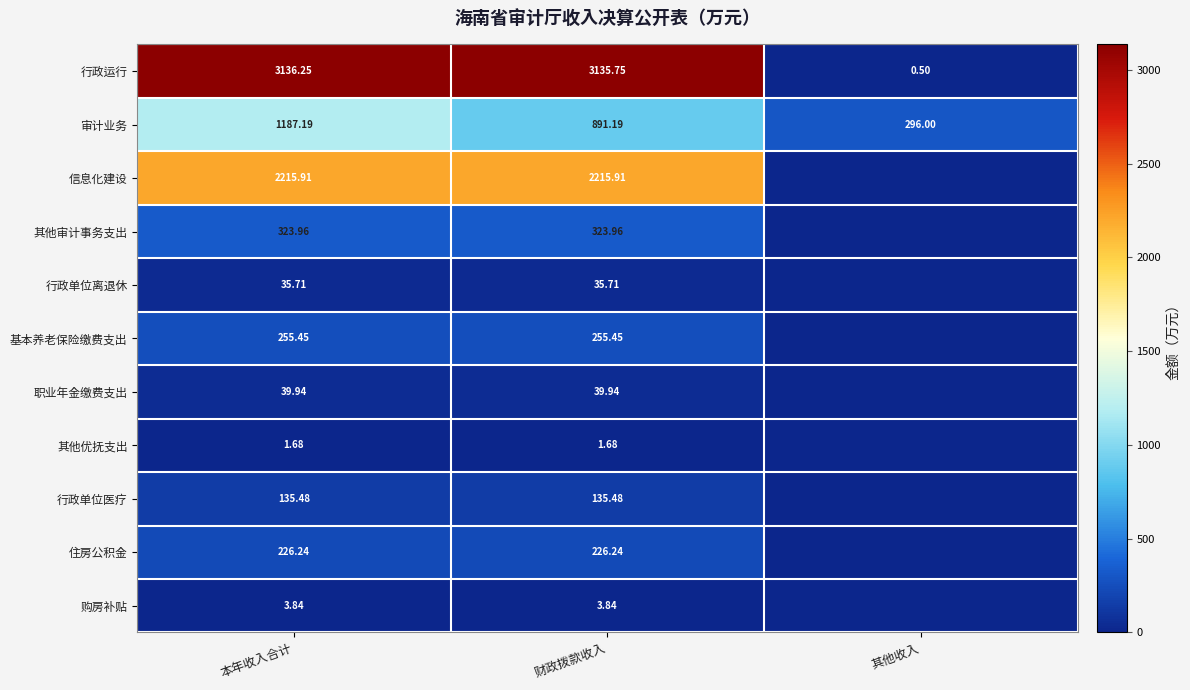

Rank the series at 财政拨款收入 from lowest to highest value.

其他优抚支出, 购房补贴, 行政单位离退休, 职业年金缴费支出, 行政单位医疗, 住房公积金, 基本养老保险缴费支出, 其他审计事务支出, 审计业务, 信息化建设, 行政运行